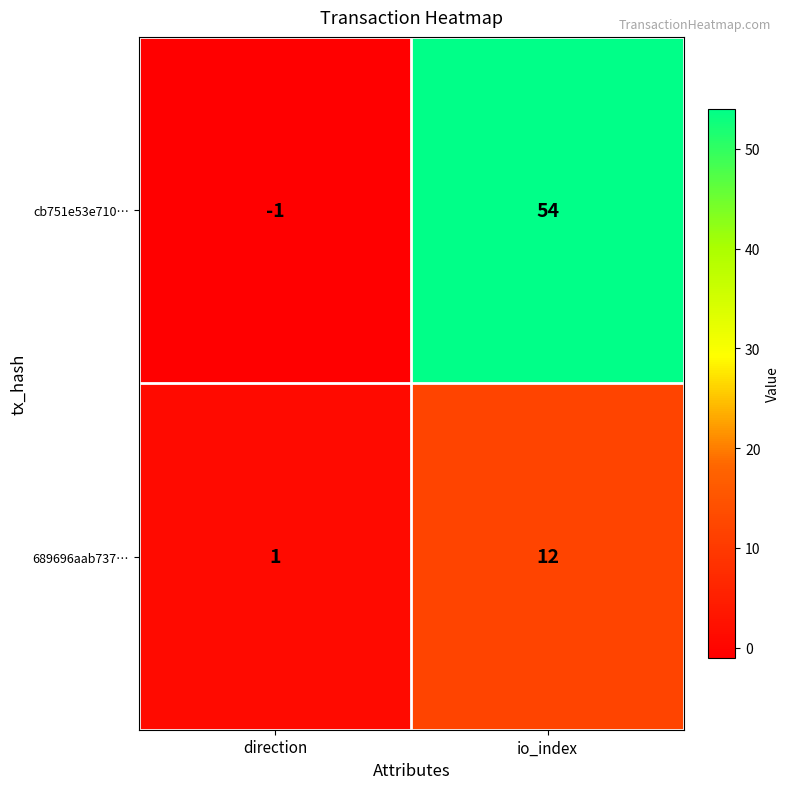

What is the maximum value for 689696aab737…?

12